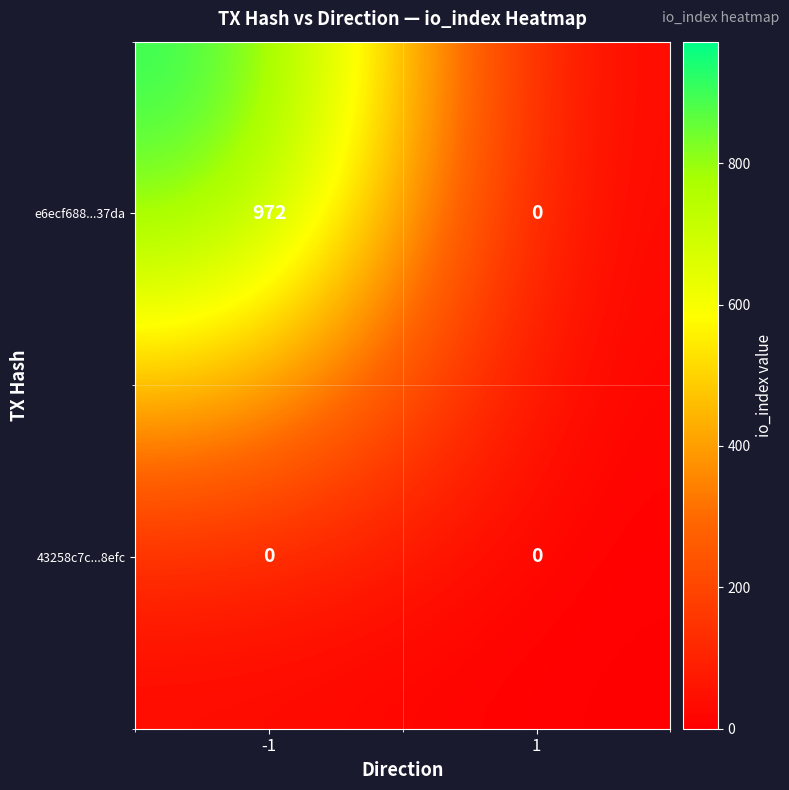

What is the spread (max minus min) of values at -1?

972